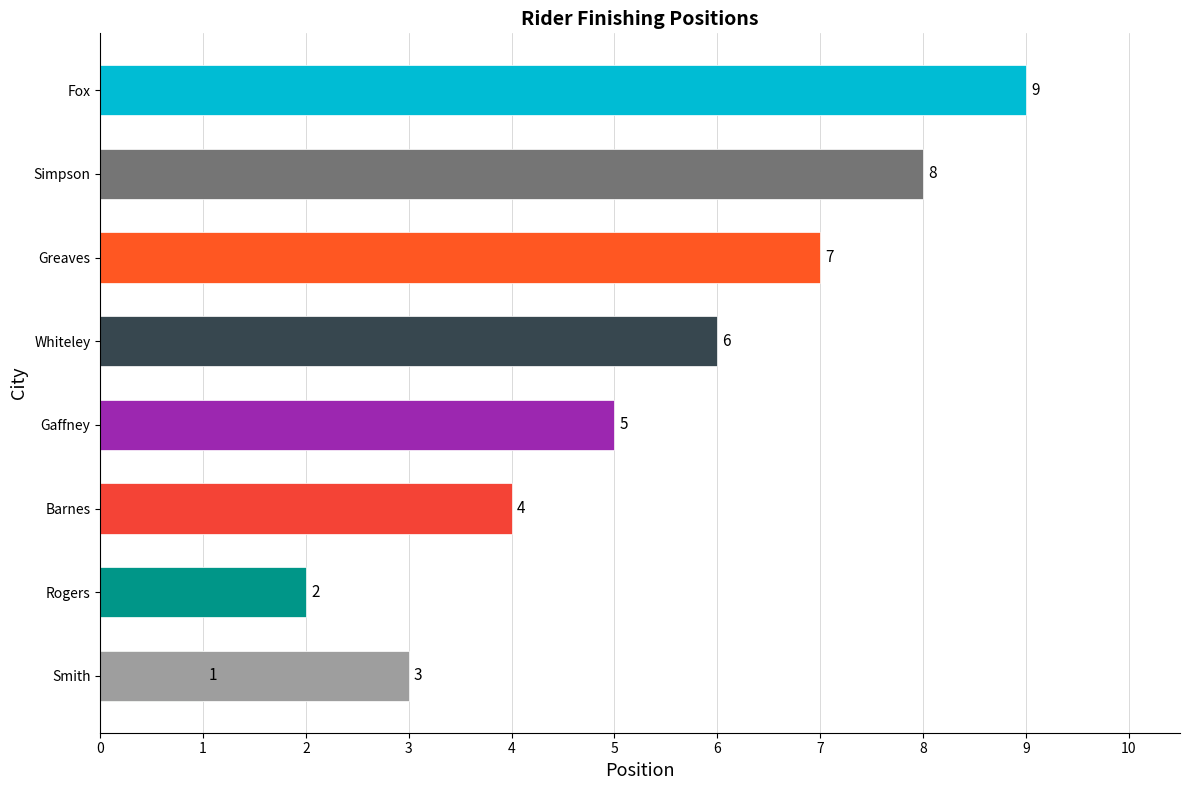

The value at Gaffney is 8. True or false?

False